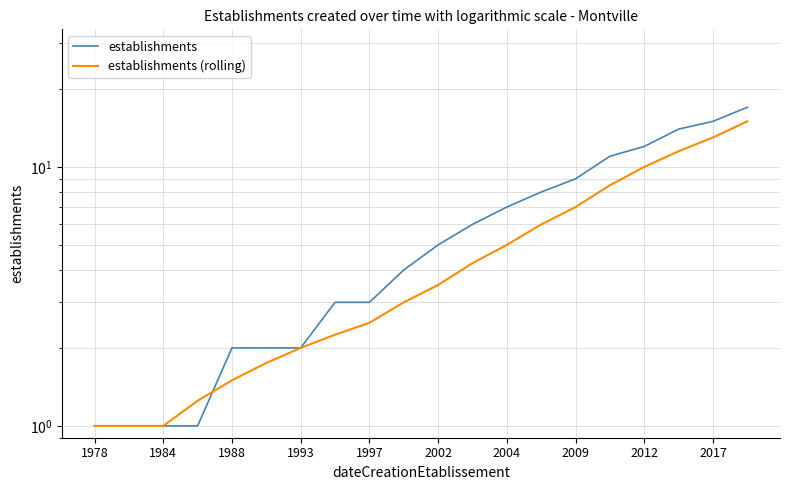

Which series changed the most between 16 and 19?

establishments